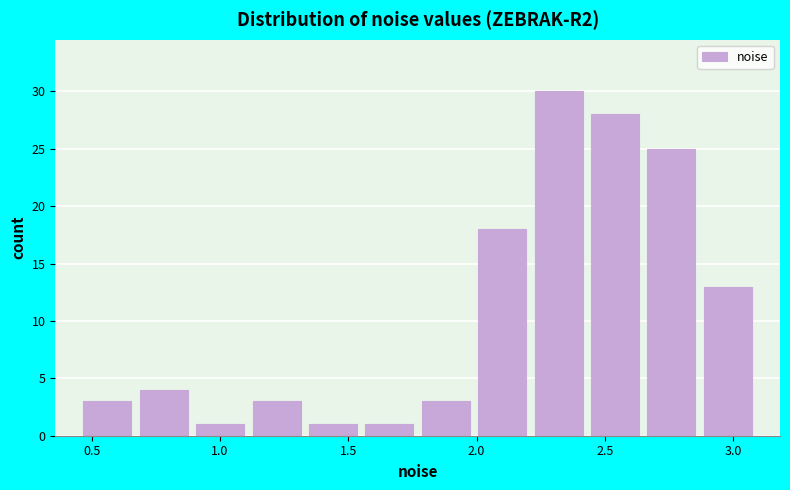

What is the height of the bar covering 0.45 to 0.65 on the x-axis? Neither the bar edges nor the heights are printed on the chart, so give them approximately, as read against the axes.

3